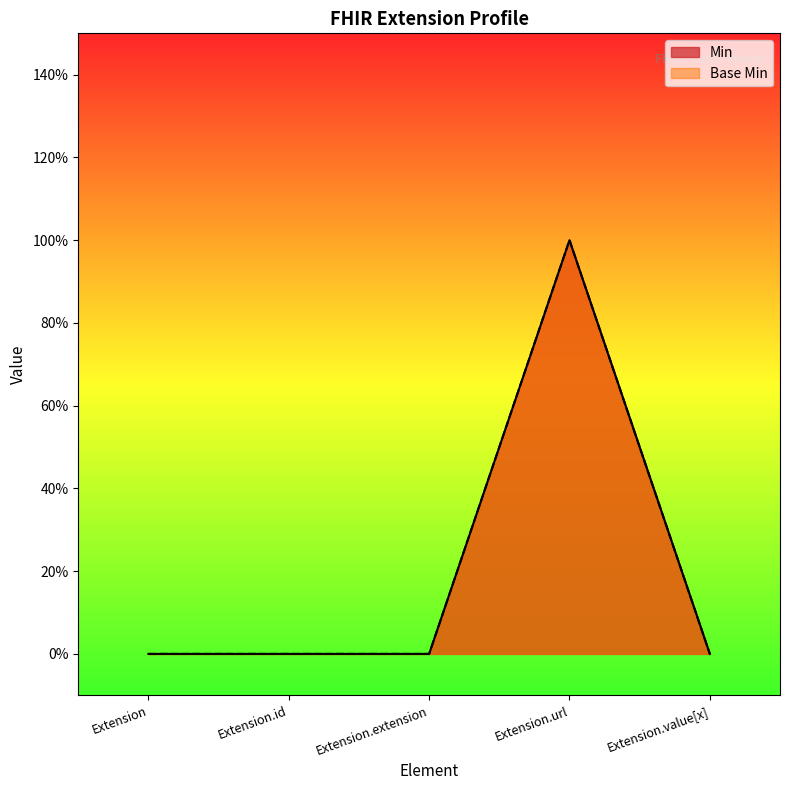

True or false: Base Min has more than 2 interior local peaks.

False